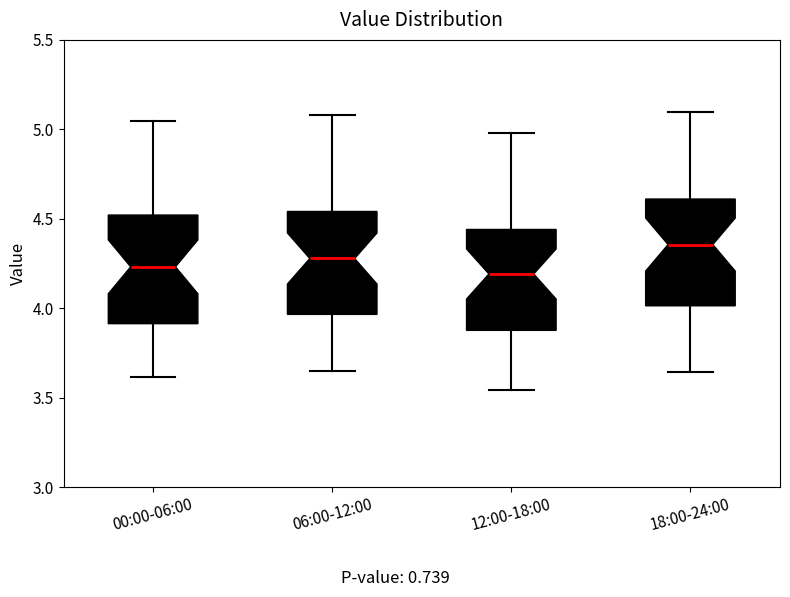

Where does the median line of the box for 00:00-06:00 sit on the y-axis? The values are not printed on the chart, so give them approximately, as read against the axis.

4.25